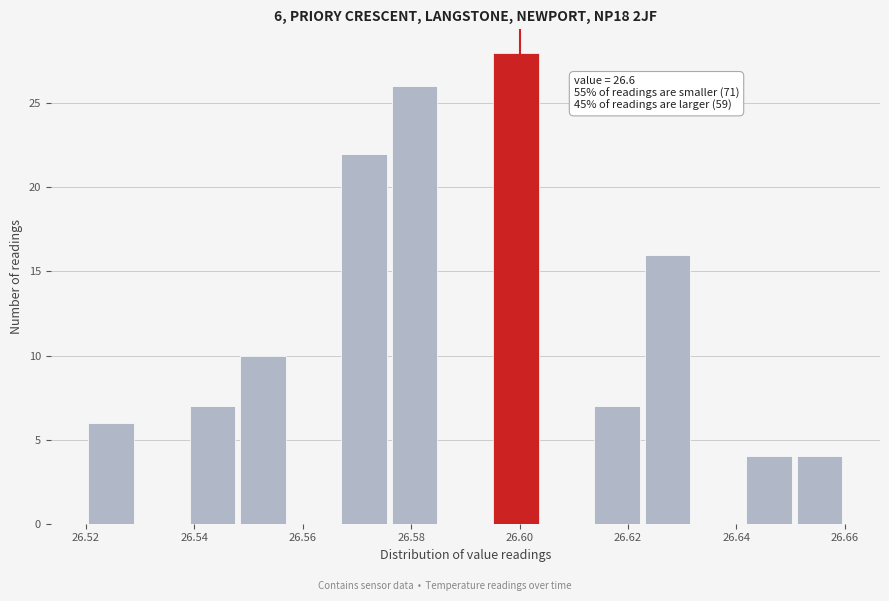

Over which range of the x-axis is the bar tallest?

26.594 to 26.604